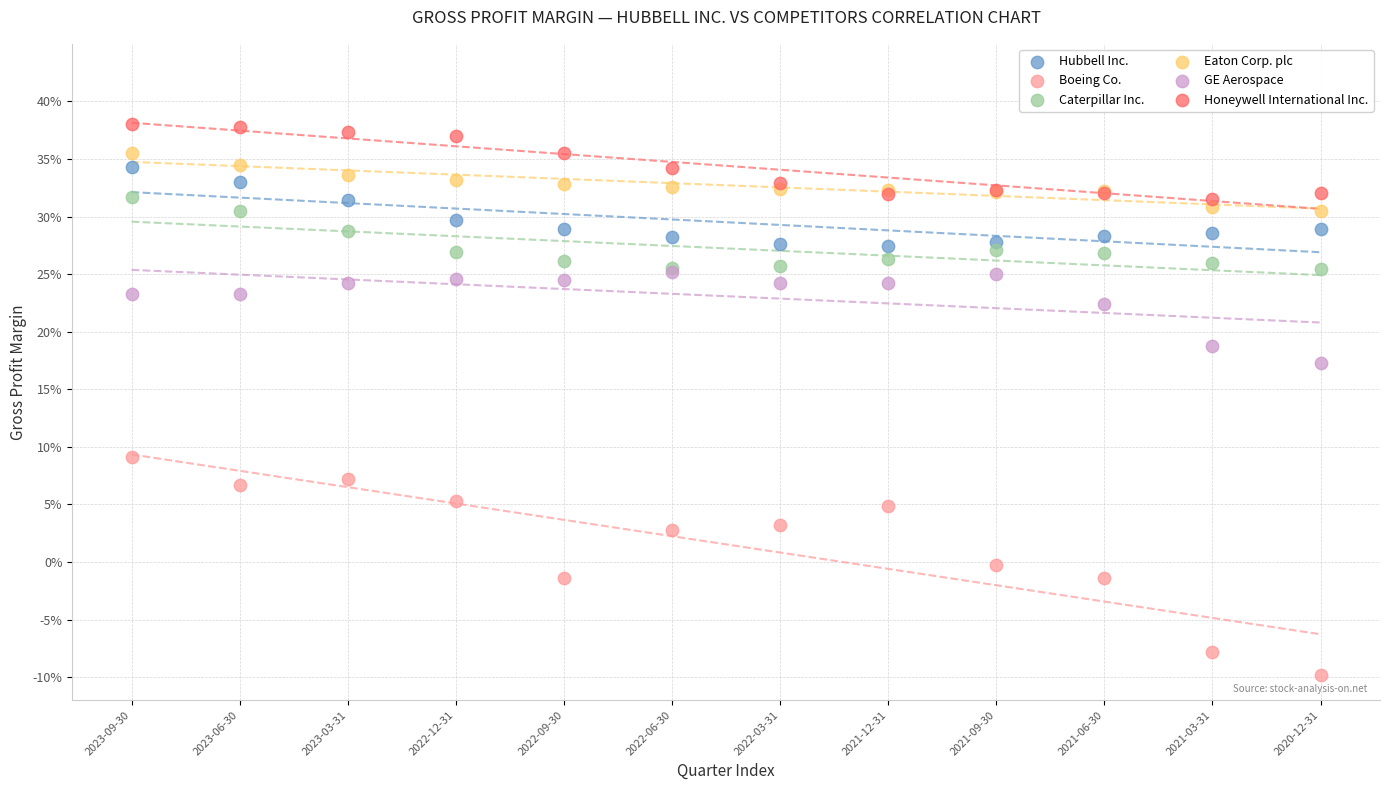

Which series has the widest spread of Y values?

Boeing Co.